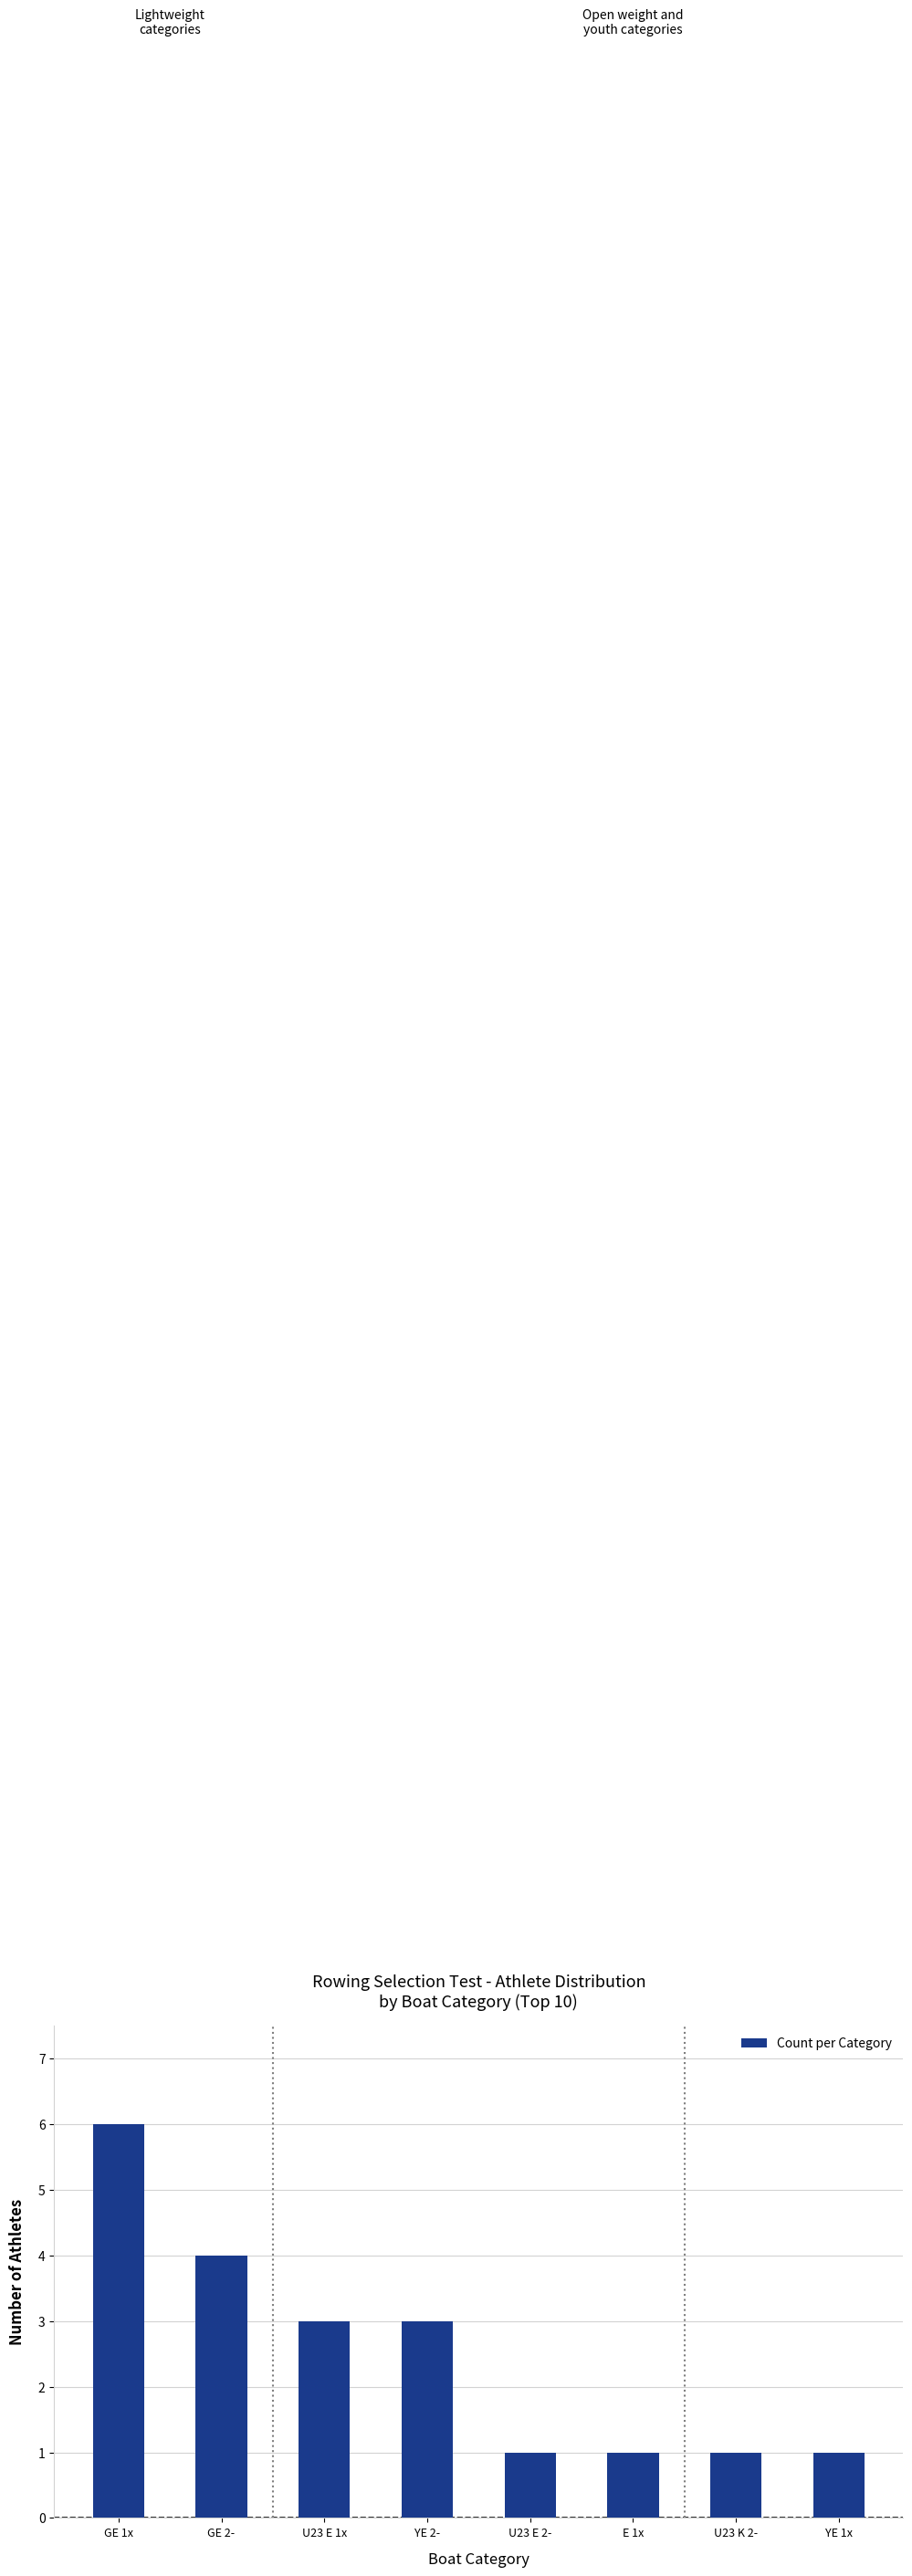

Does the chart contain stacked bars?

No